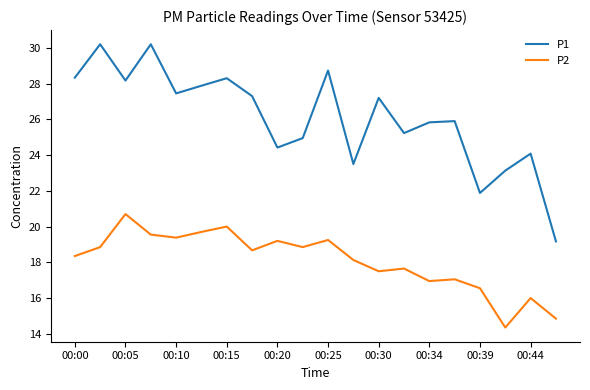

True or false: P1 and P2 cross at least once.

False